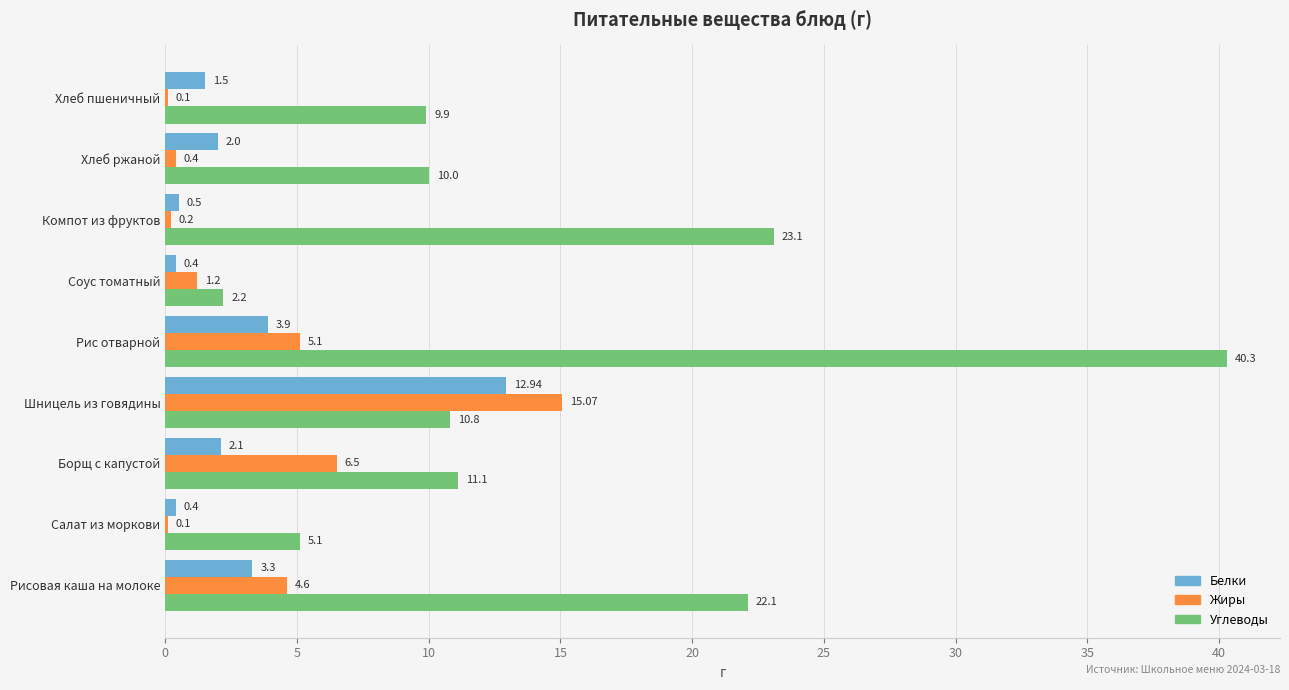

At which category does the chart reach its peak across all series?

Рис отварной